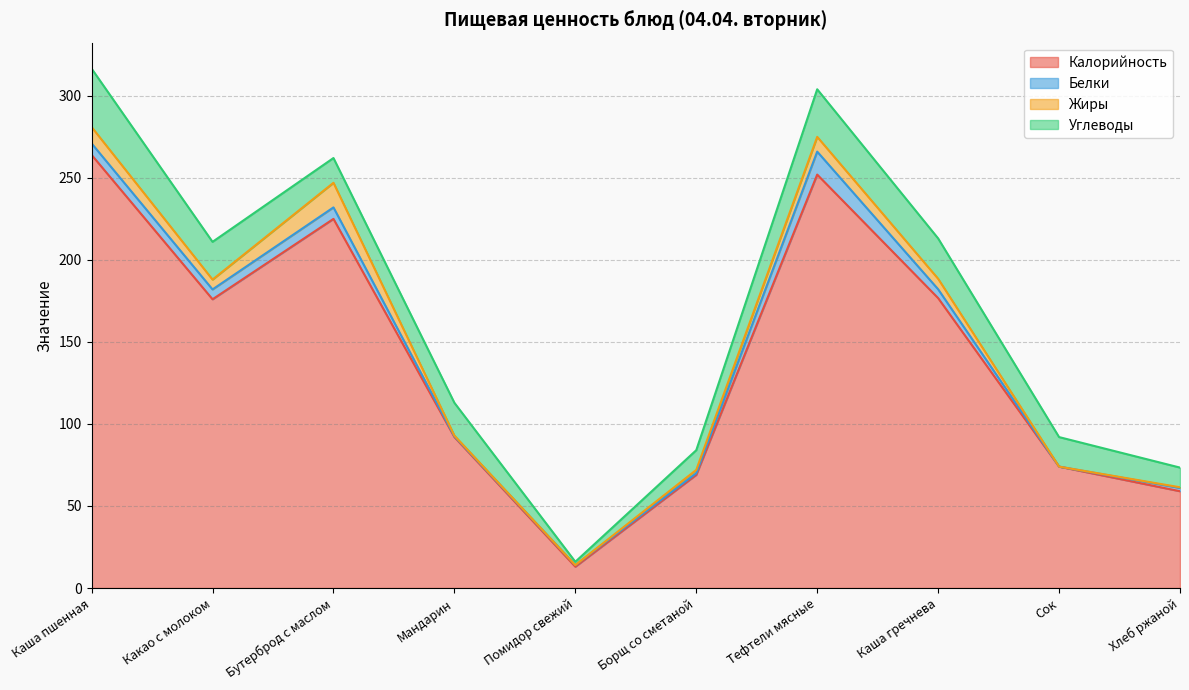

What is the average value of the Жиры series?

4.9